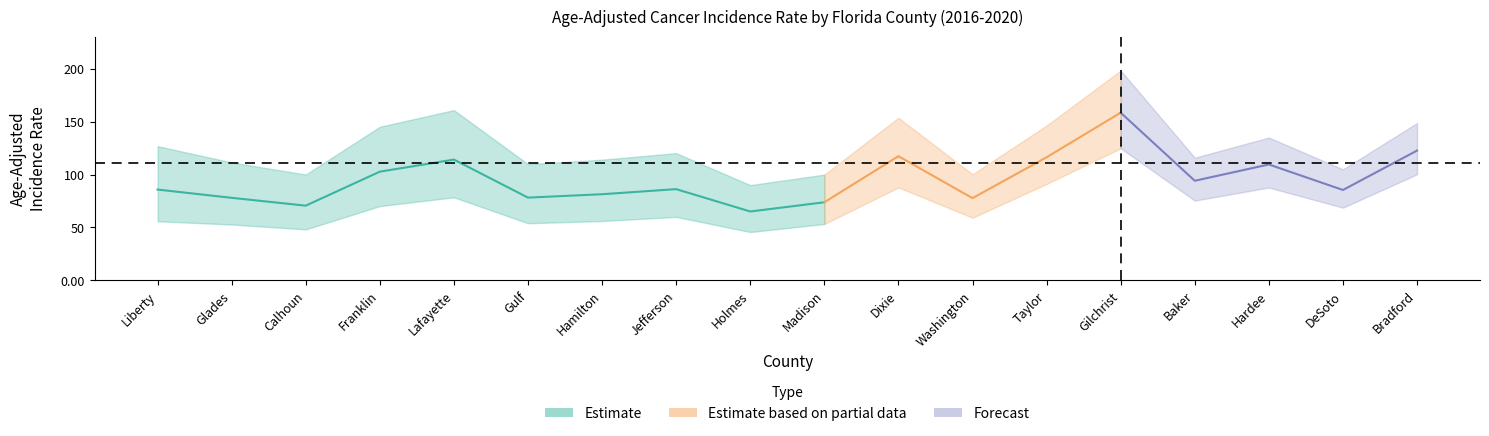

True or false: rate and upper_ci intersect in this chart.

False